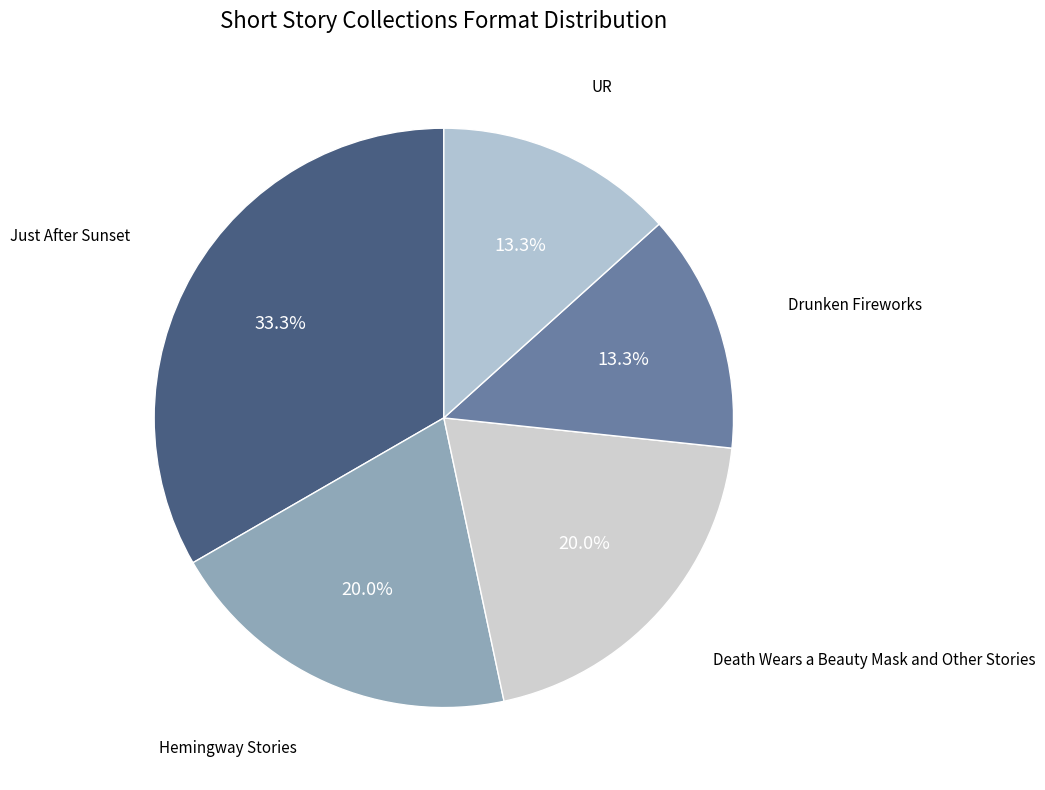

Which slice is the largest?

Just After Sunset